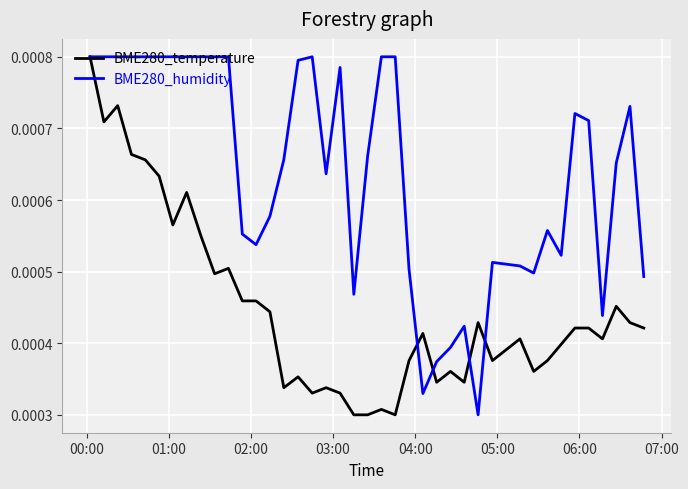

Which series has the largest total across all categories?

BME280_humidity